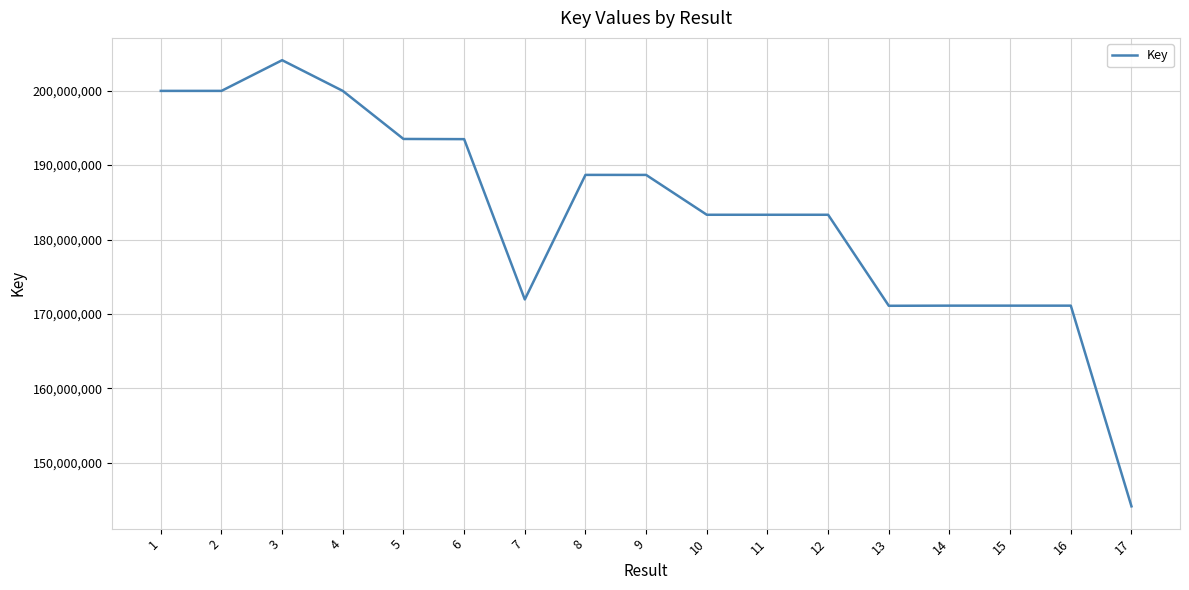

How many categories are shown in the chart?

17